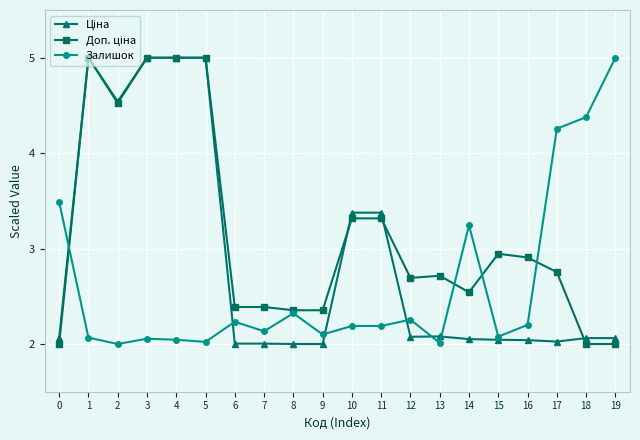

Which series changed the most between 12 and 18?

Залишок